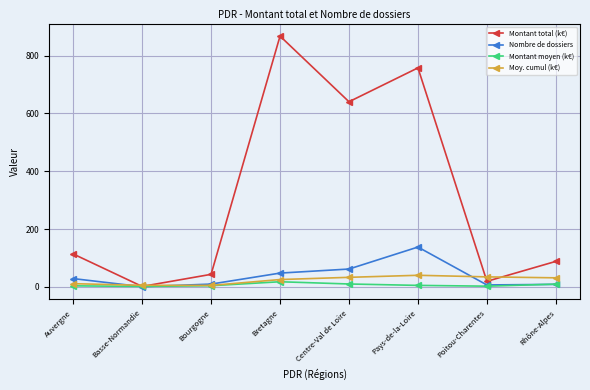

What are all the series names shown in the legend?

Montant total (k€), Nombre de dossiers, Montant moyen (k€), Moy. cumul (k€)